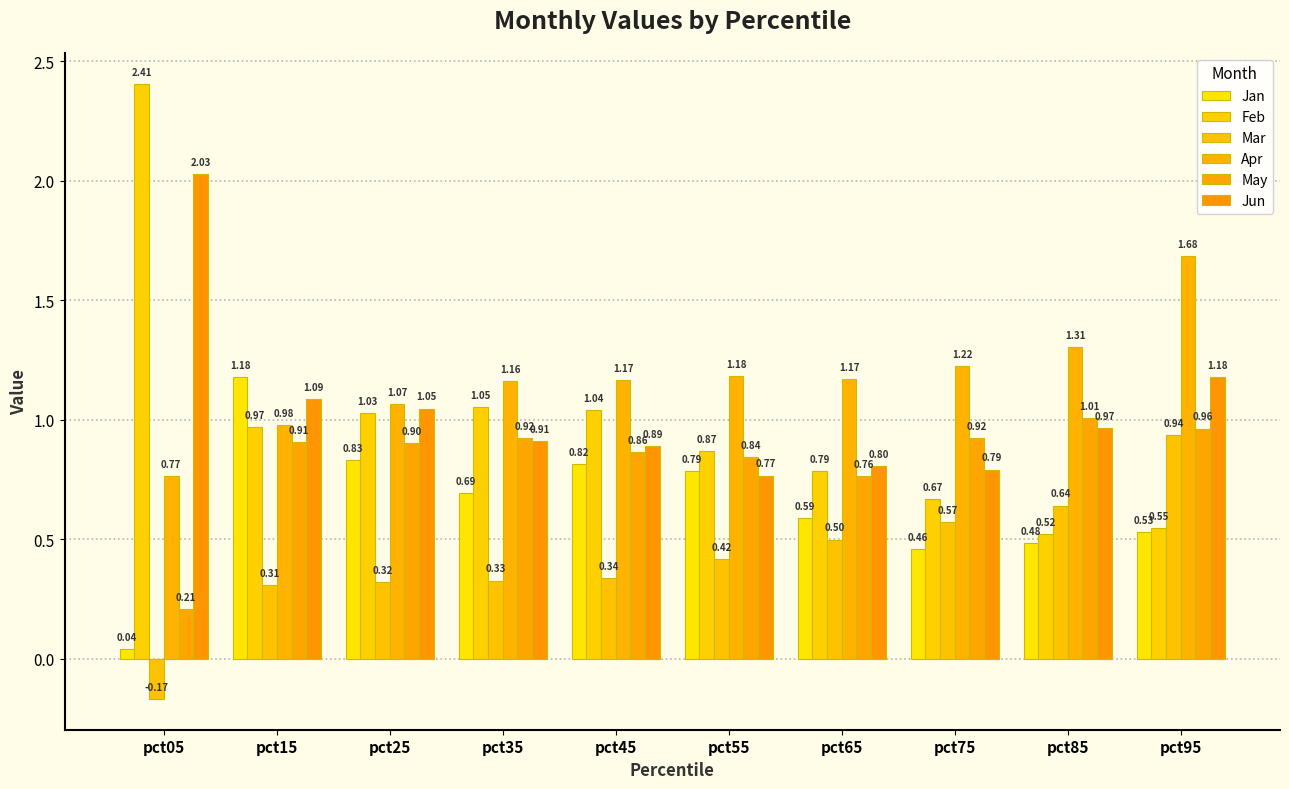

What is the value of the Mar bar at the 7th from the left?

0.5